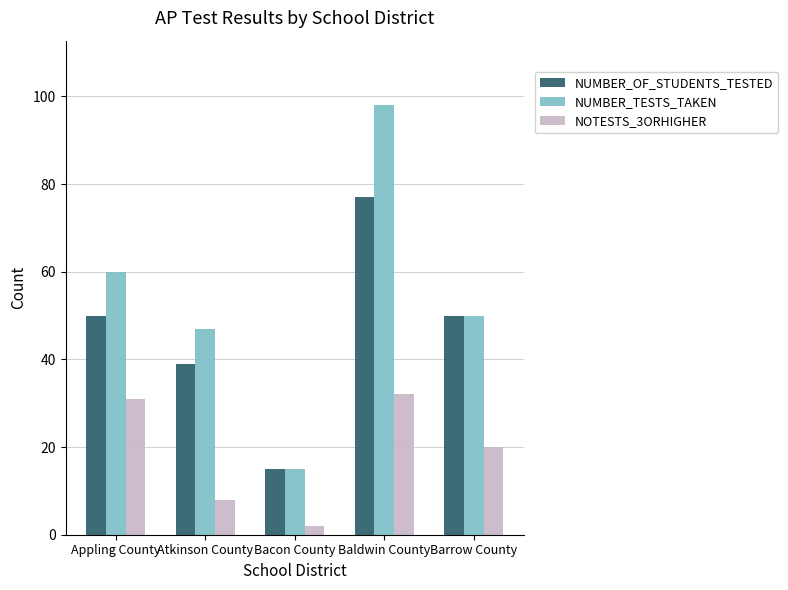

How many data points in NUMBER_TESTS_TAKEN are less than 50?

2